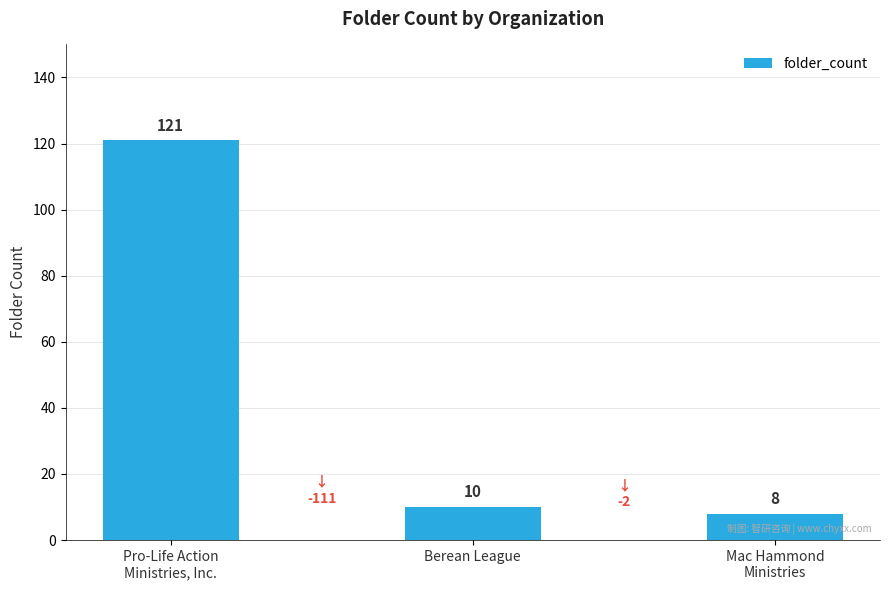

At which label does the data first exceed 10?

Pro-Life Action
Ministries, Inc.